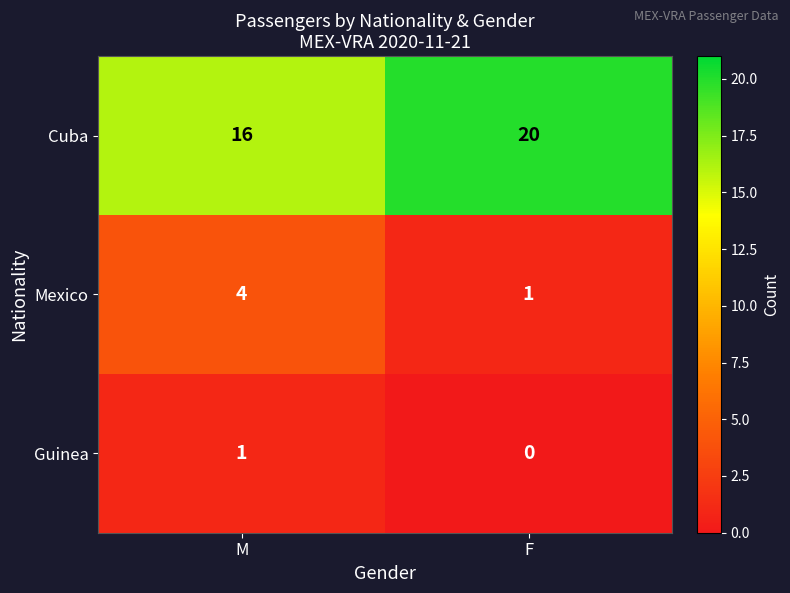

Between M and F, which series saw the biggest shift?

Cuba